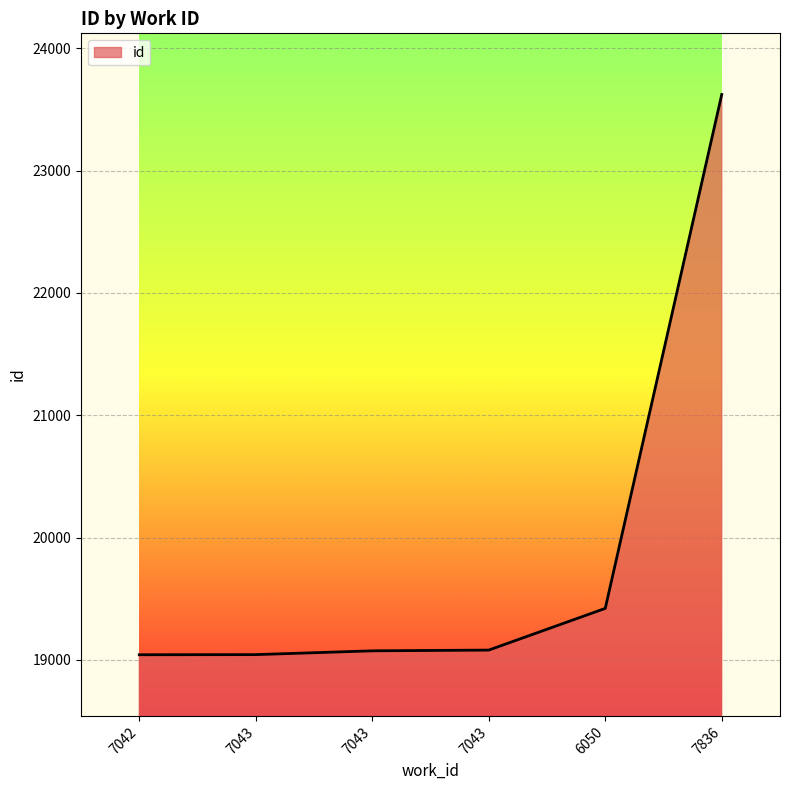

How many lines are shown in the chart?

1